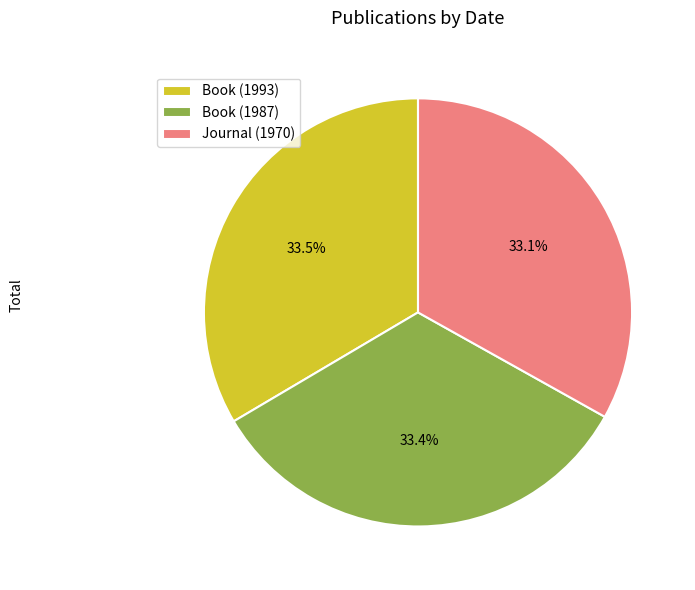

Approximately how many times larger is the value at Book (1987) compared to Journal (1970)?

1.0